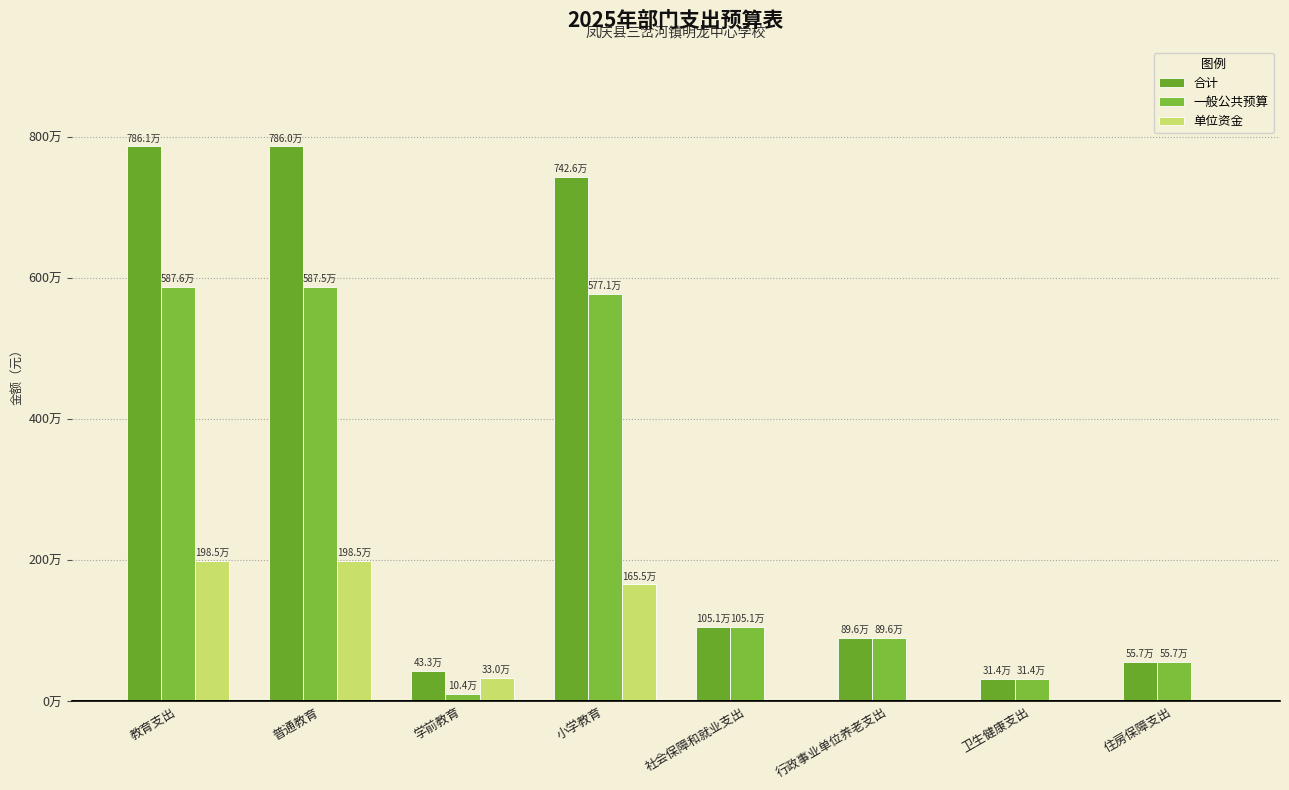

Are the bars horizontal?

No